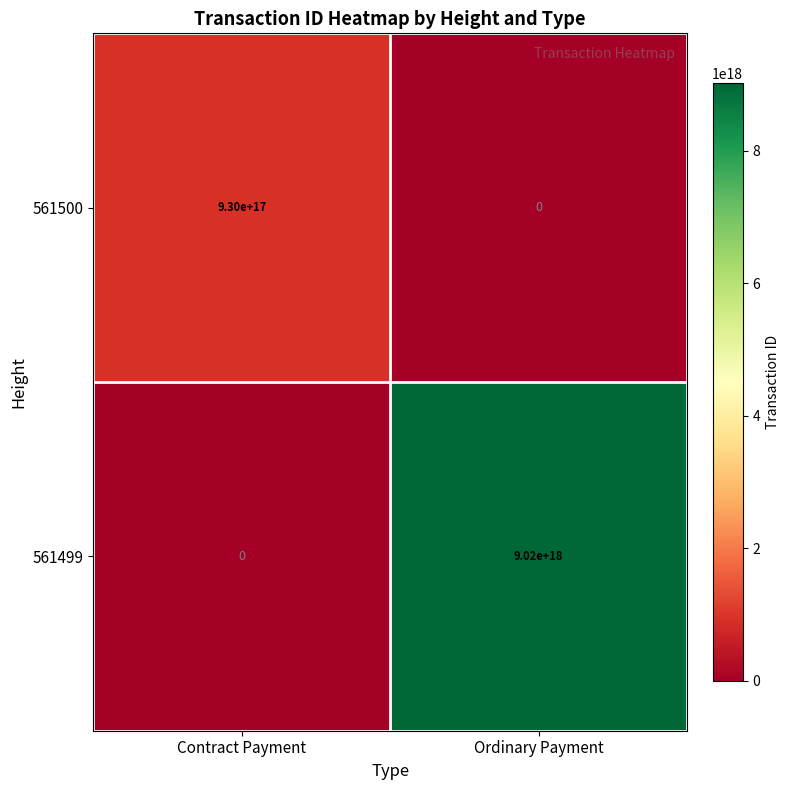

Is the value of 561499 at Ordinary Payment greater than the value of 561500 at Contract Payment?

Yes